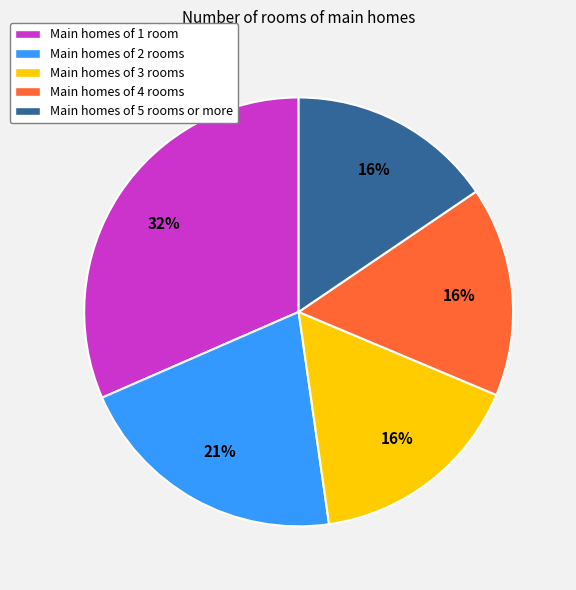

Is it true that Main homes of 3 rooms is 9% of the pie?

False